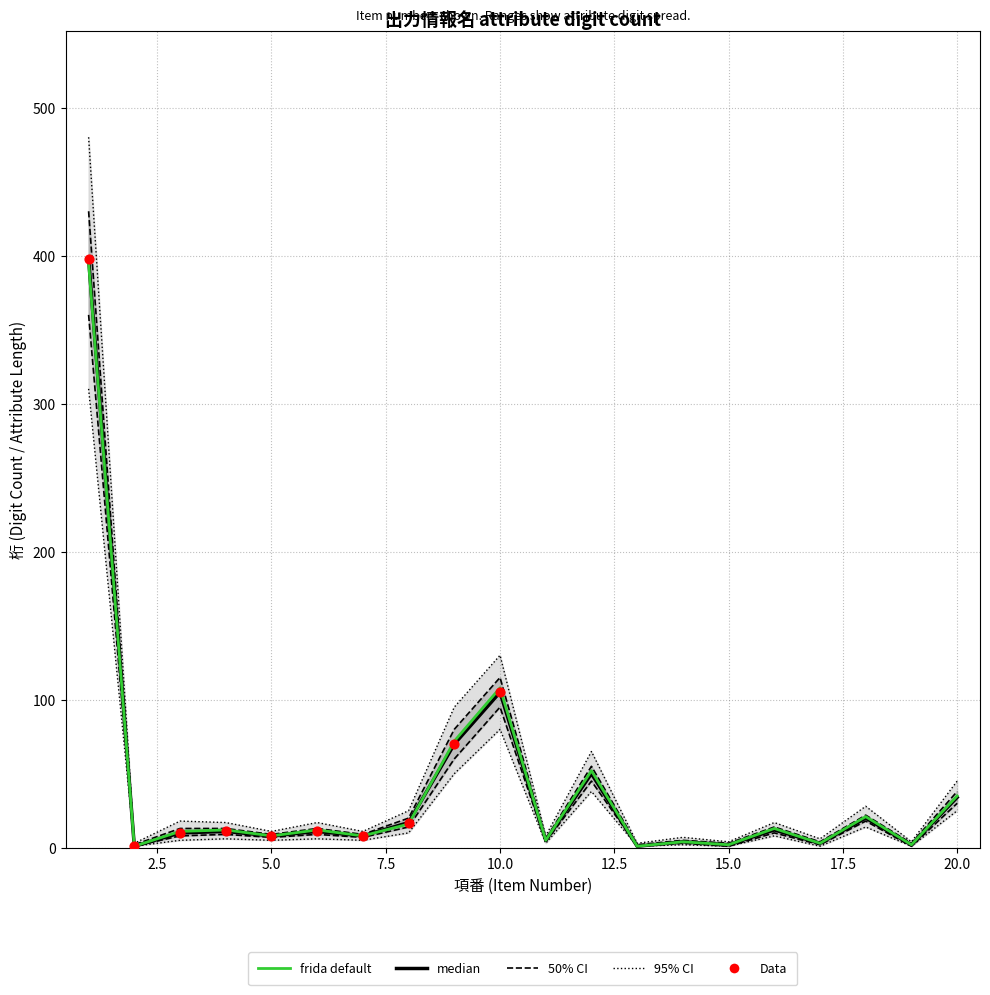

At how many categories does at least one series exceed 351?

1